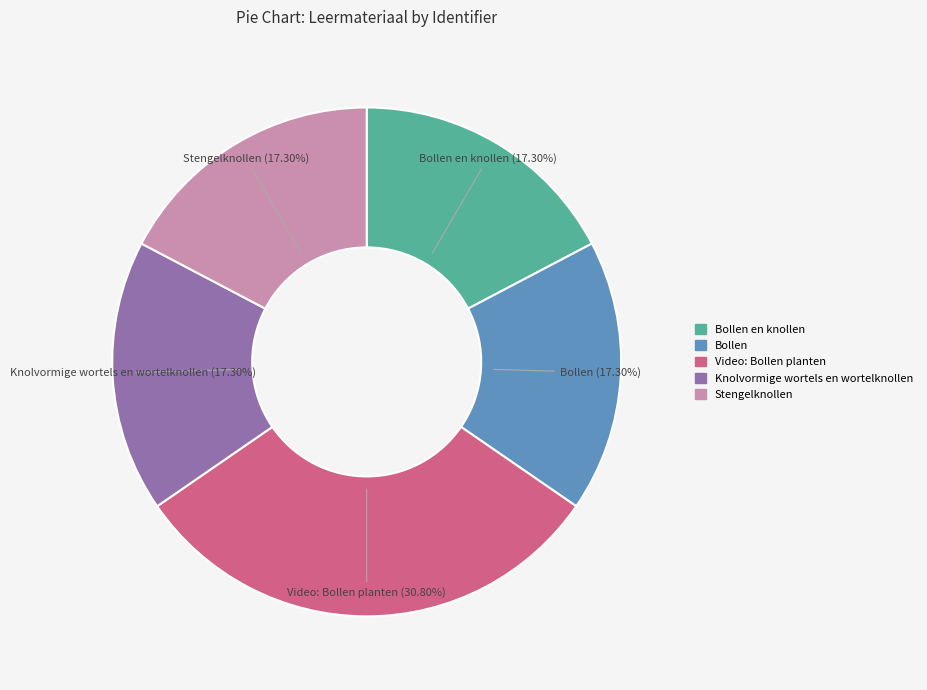

Is there any slice that represents more than half of the pie?

No